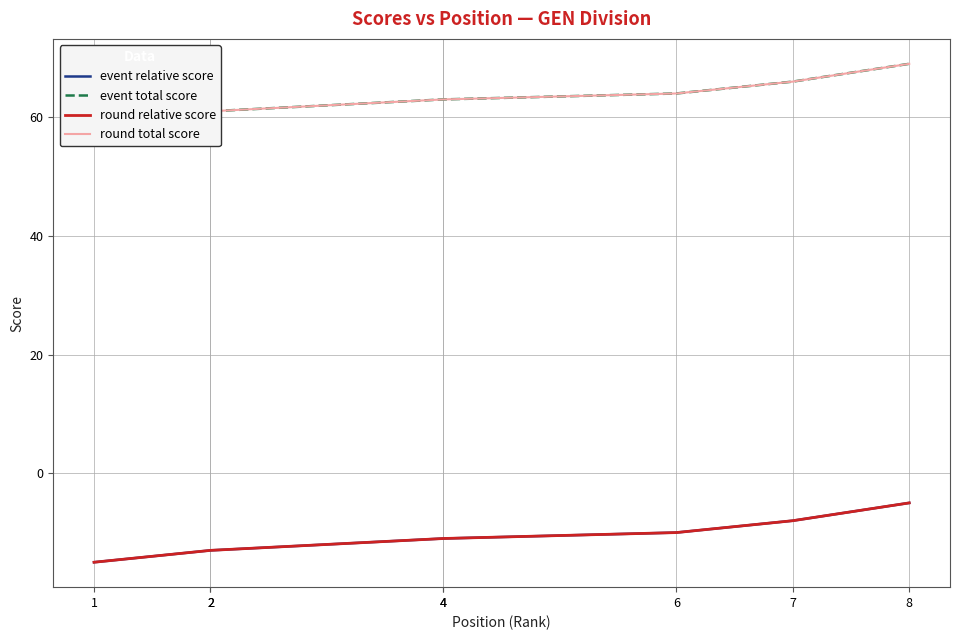

At which label is round relative score closest to -10?

6